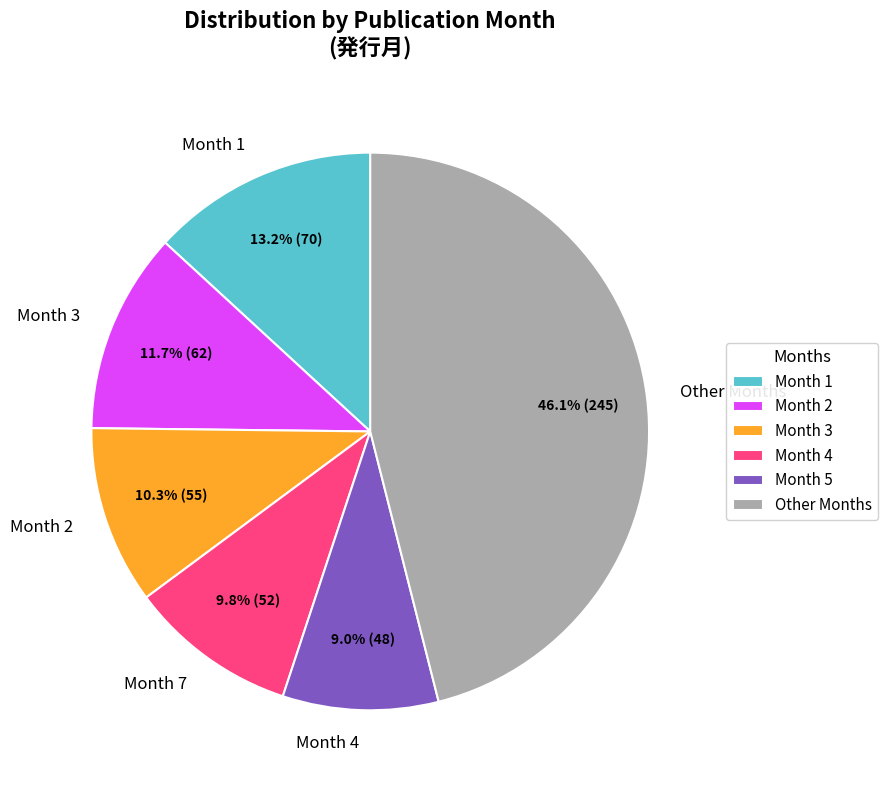

How many segments does this pie chart have?

6